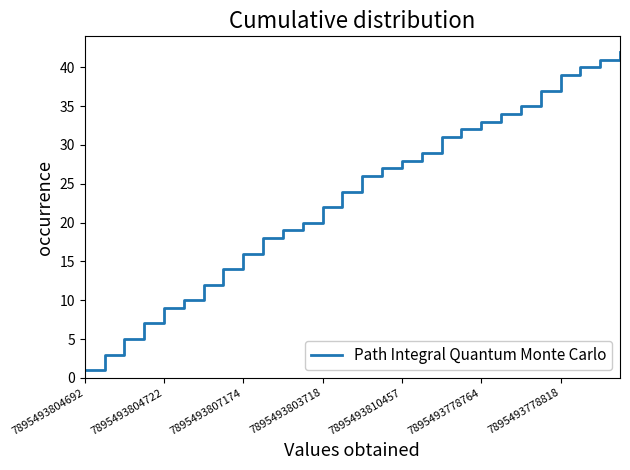

What is the difference between the maximum and minimum values?

41